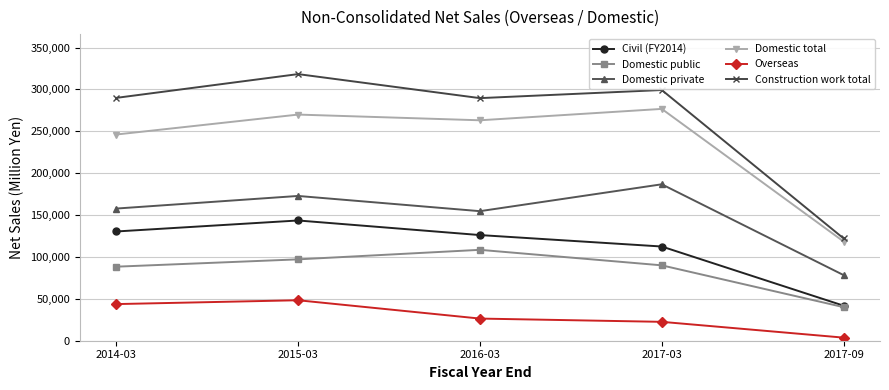

What is the value of the Domestic private point at the 4th from the left?

186742